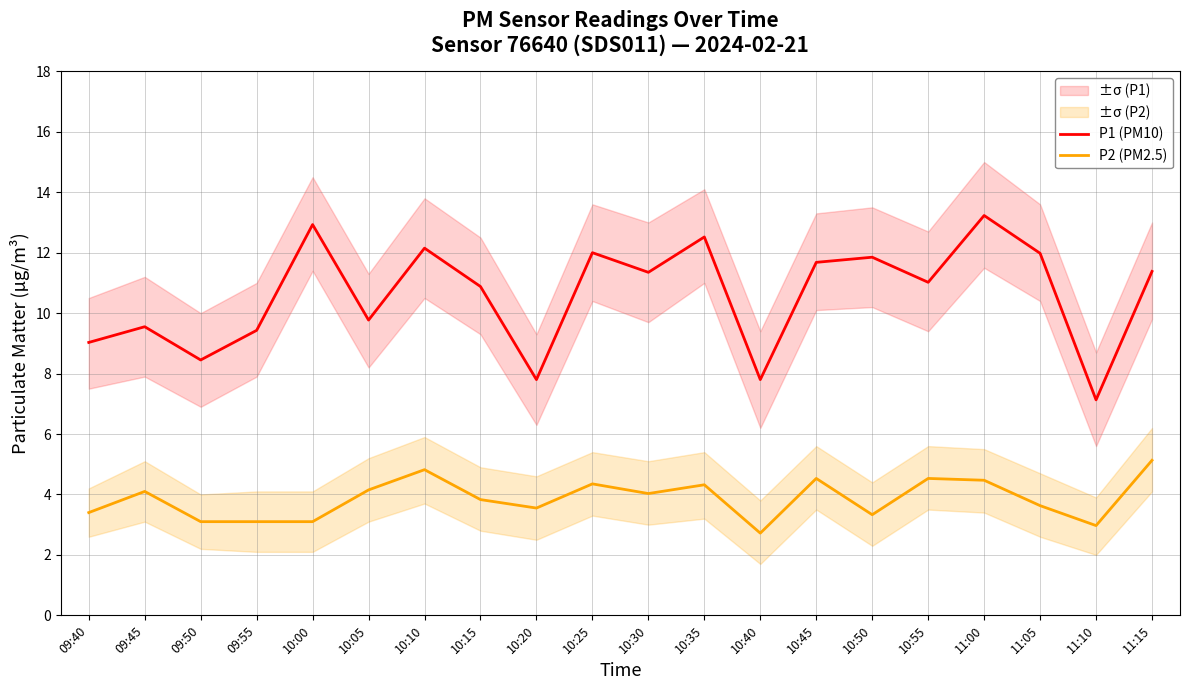

What is the average value of the P1 (PM10) series?

10.6